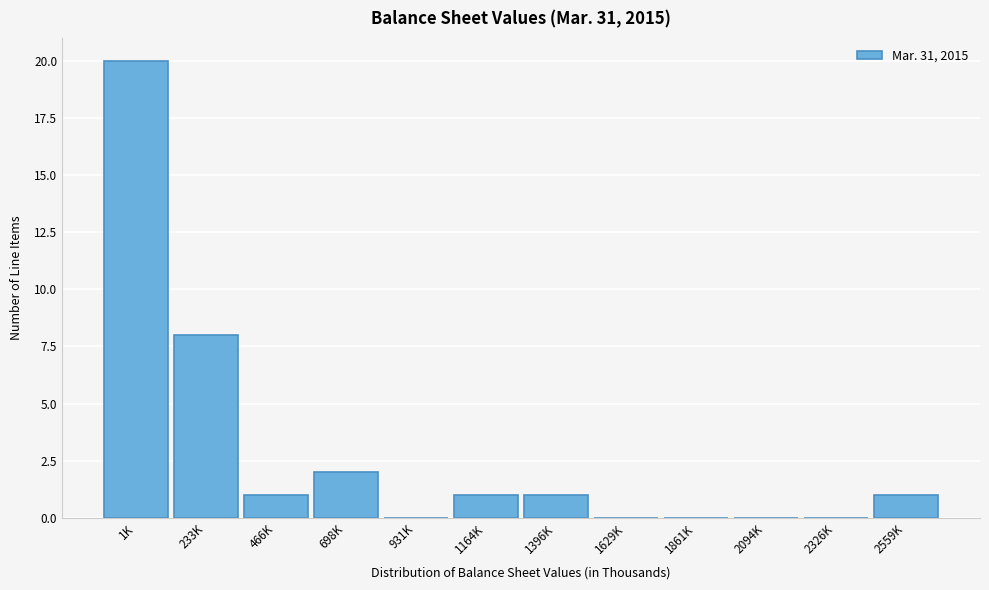

Reading right to left, transcribe all the data shown in this chart.

2559K=1	2326K=0	2094K=0	1861K=0	1629K=0	1396K=1	1164K=1	931K=0	698K=2	466K=1	233K=8	1K=20